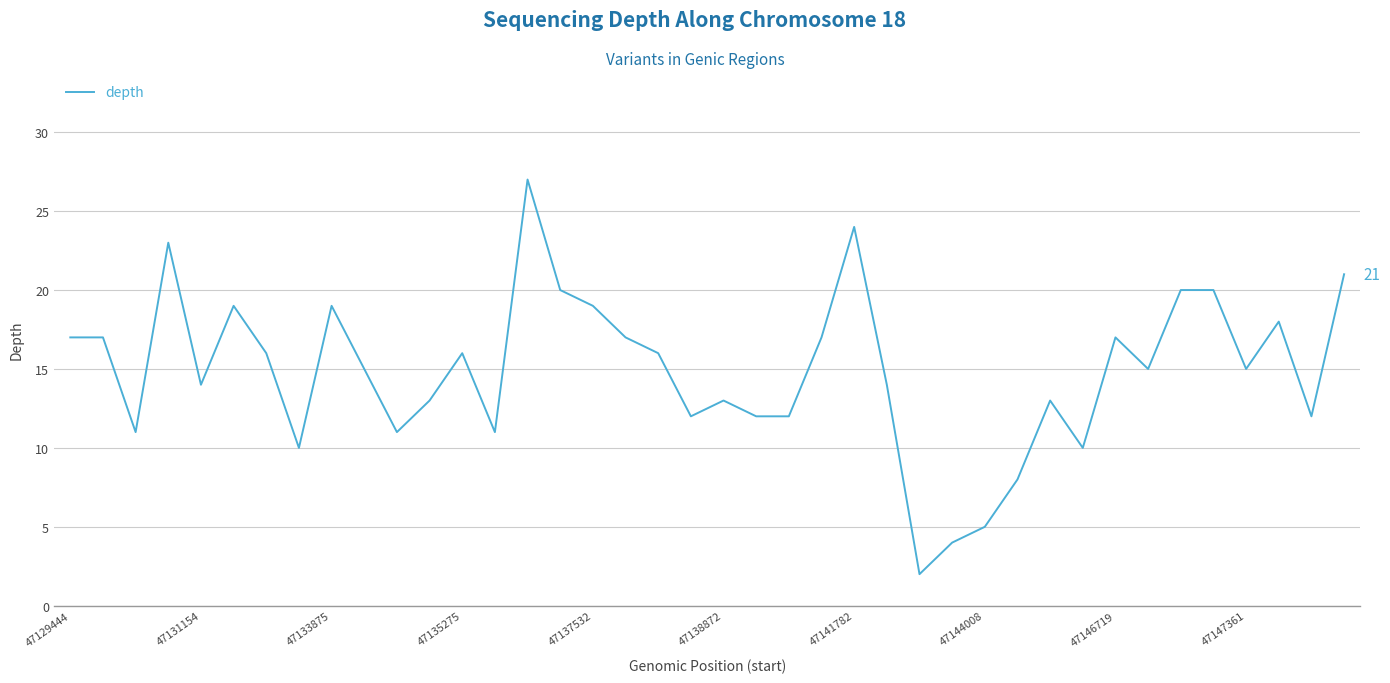

What is the difference between the maximum and minimum values?

25